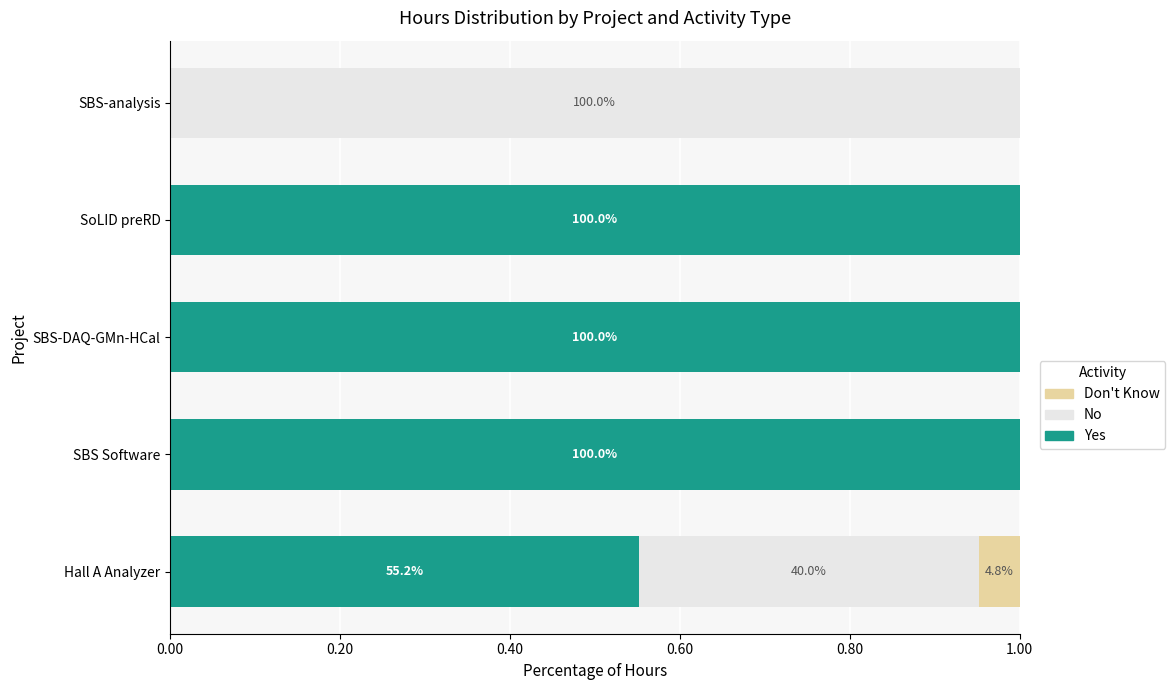

What is the approximate value of Yes at SoLID preRD?

1.0